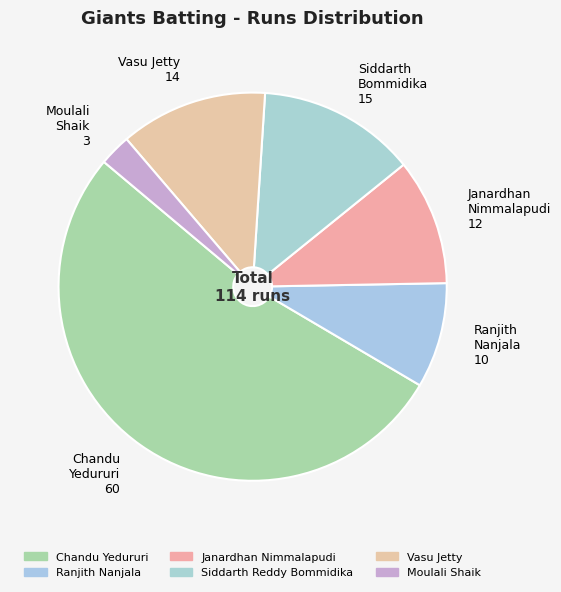

How many segments does this pie chart have?

6